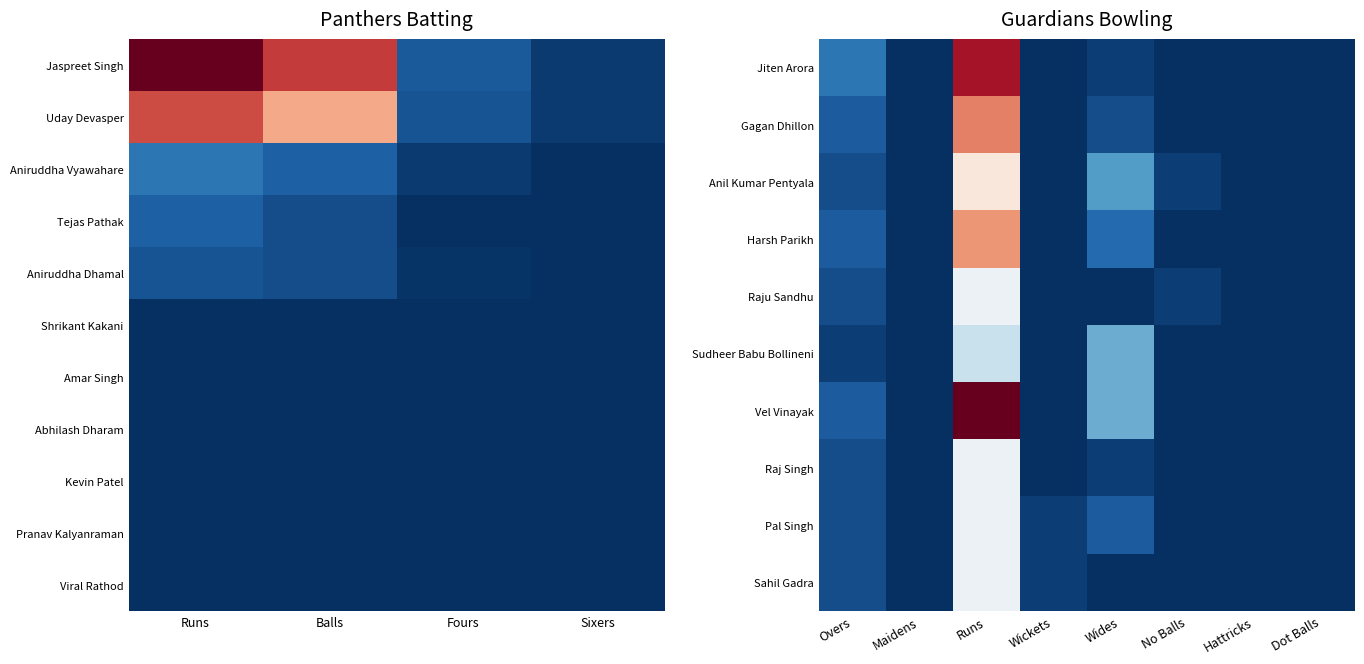

Which series has the widest spread of values?

Jaspreet Singh